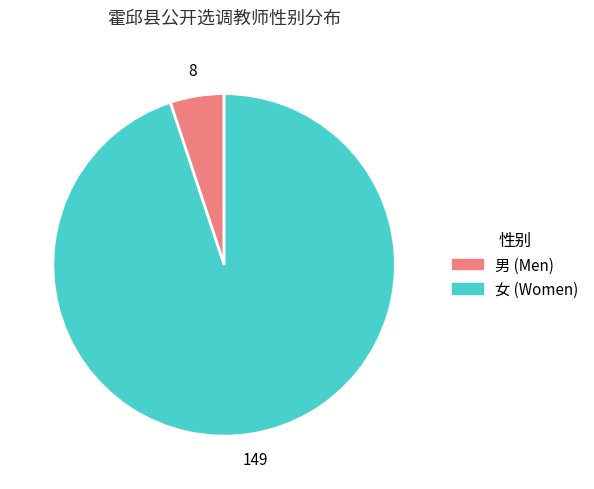

Is the sum of 男 and 女 greater than half?

Yes